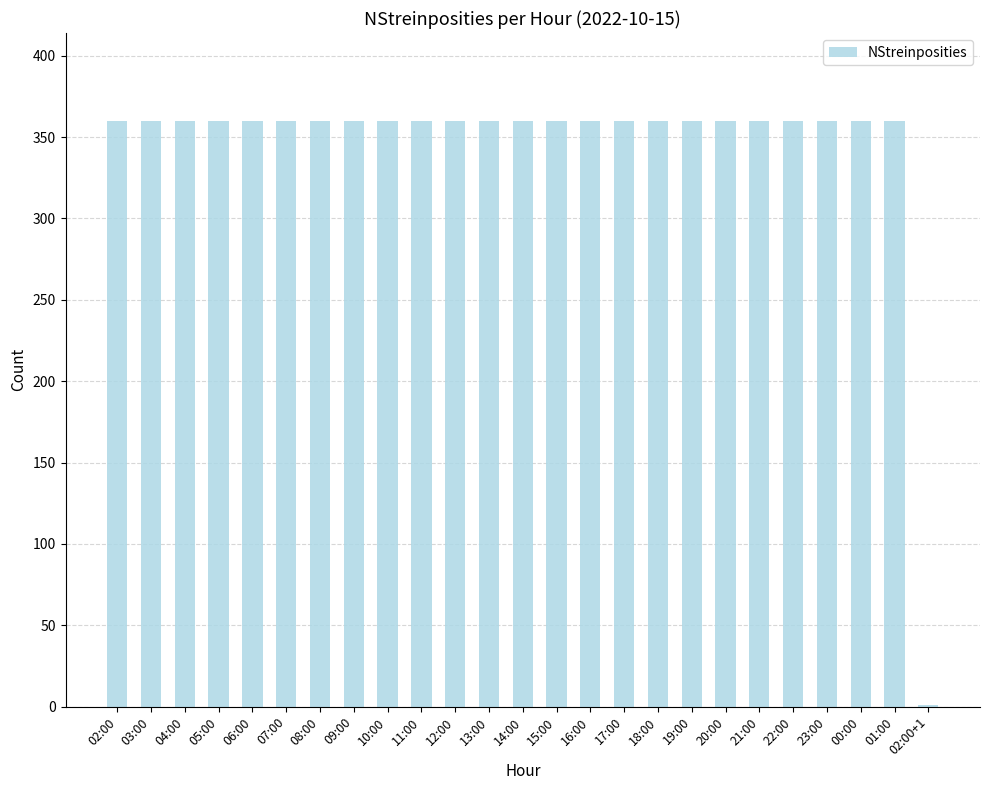

The chart shows a value of 360 at 11:00. True or false?

True